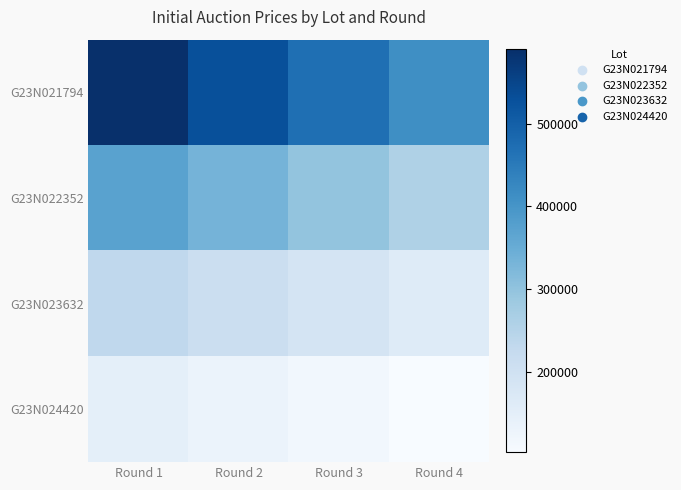

What is the smallest value displayed?

103199.2